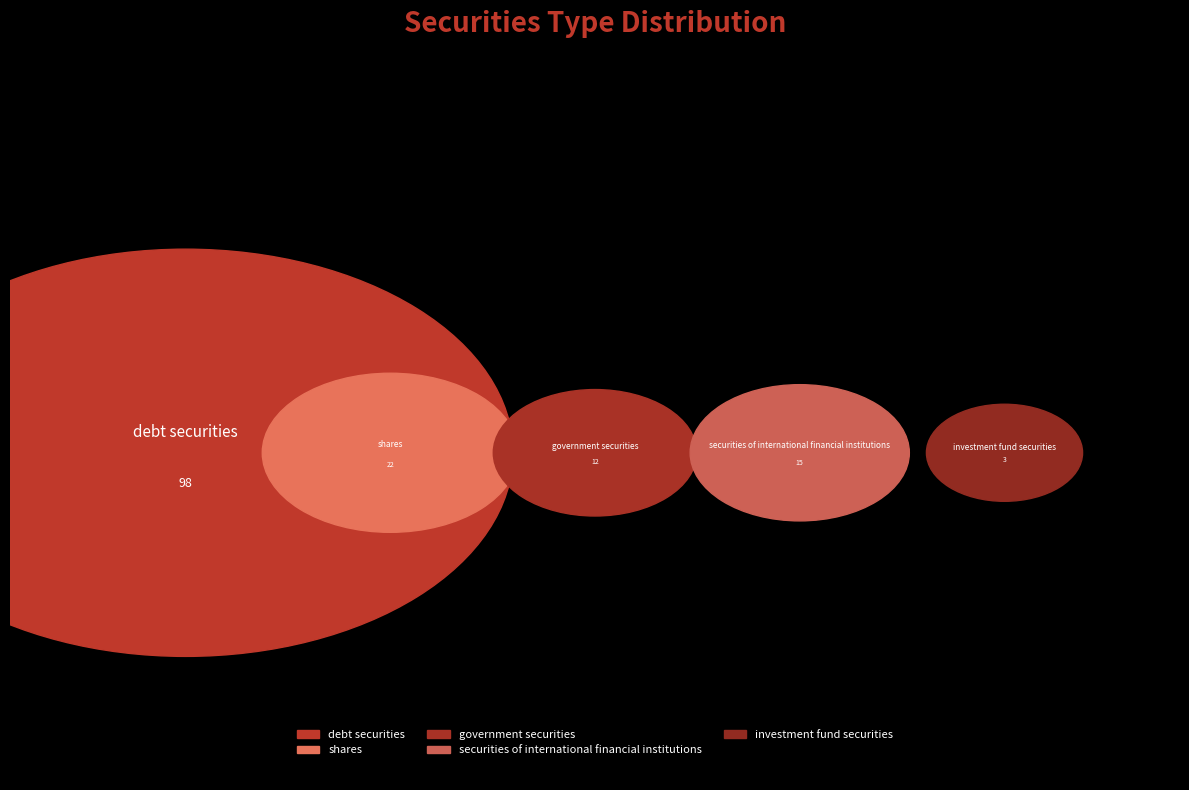

The government securities slice represents 8% of the pie. True or false?

True